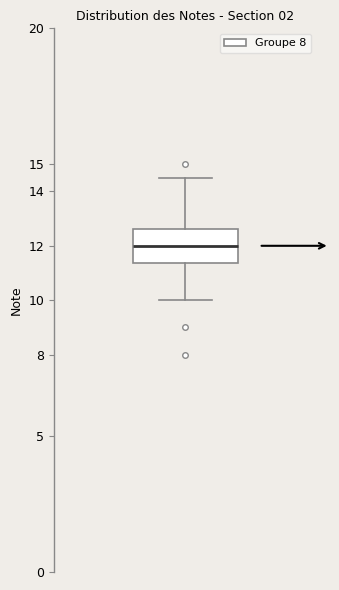

Read this box plot against the y-axis: the position of the median line, the range covered by the box, and the ends of both whiskers. The values are not printed on the chart, so give them approximately, as read against the axis.

median 12.0, box 11.4 to 12.6, whiskers 10.0 to 14.5